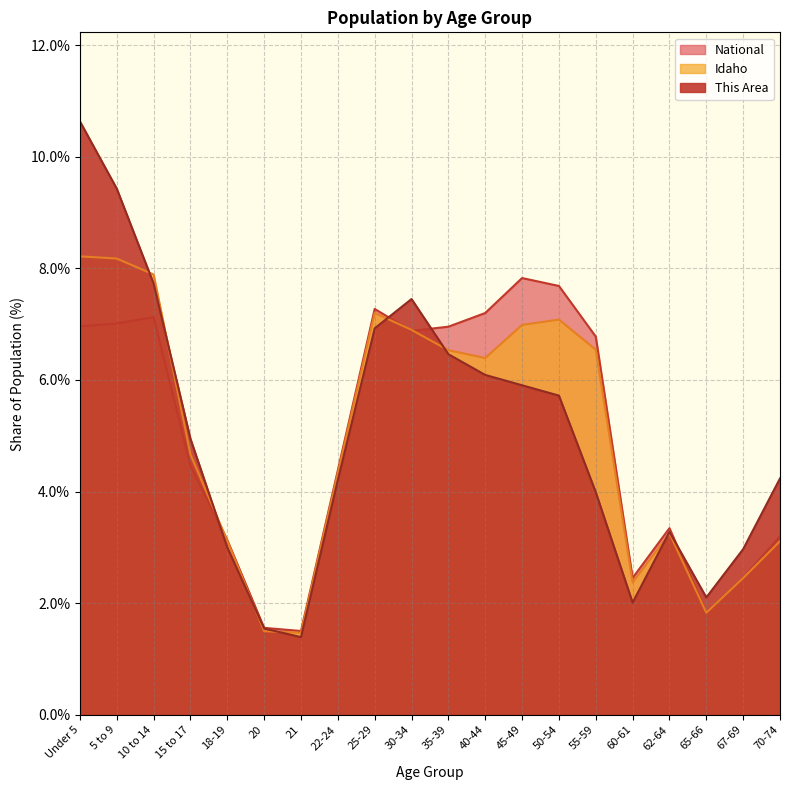

At which label does National reach its peak?

45-49